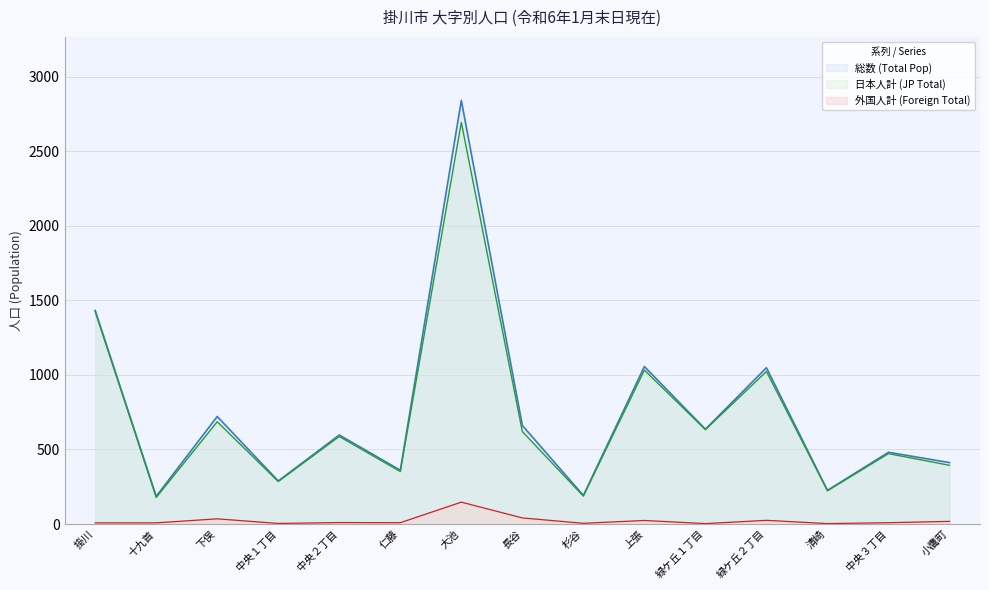

At which category does the chart reach its minimum across all series?

緑ケ丘１丁目